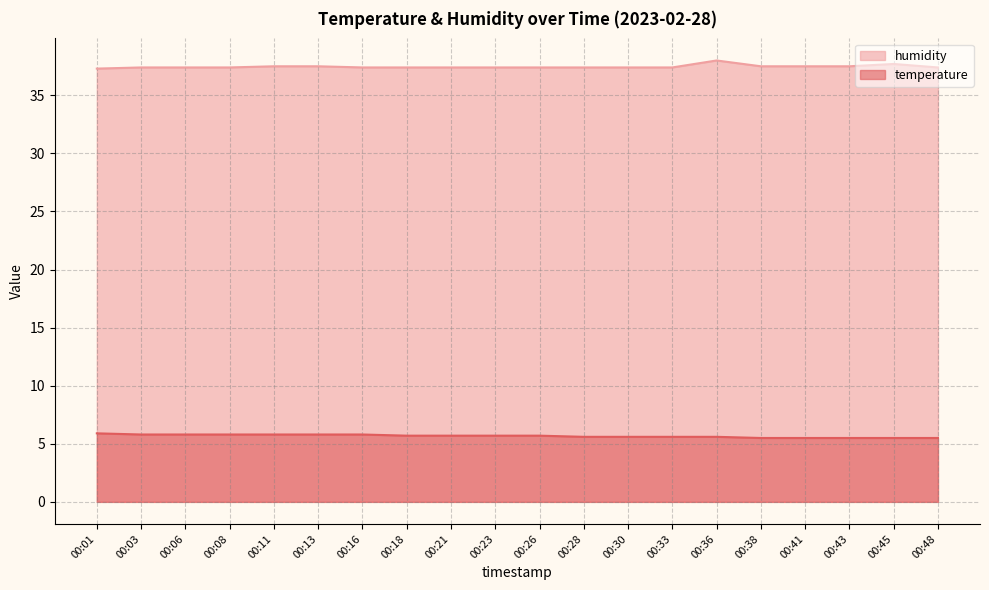

The value of temperature at 00:16 is 1.8. True or false?

False